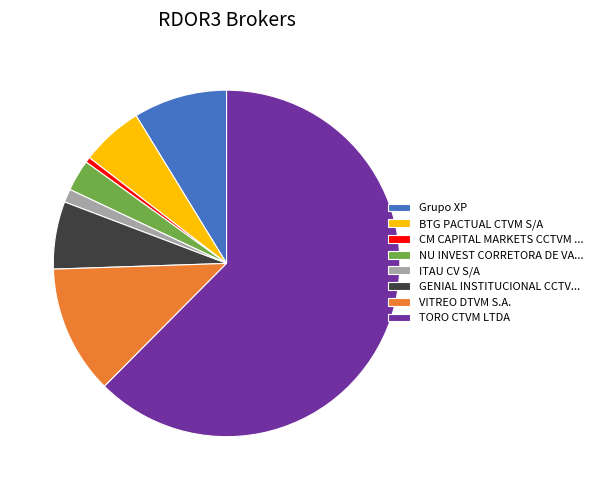

True or false: ITAU CV S/A accounts for 1% of the total.

True